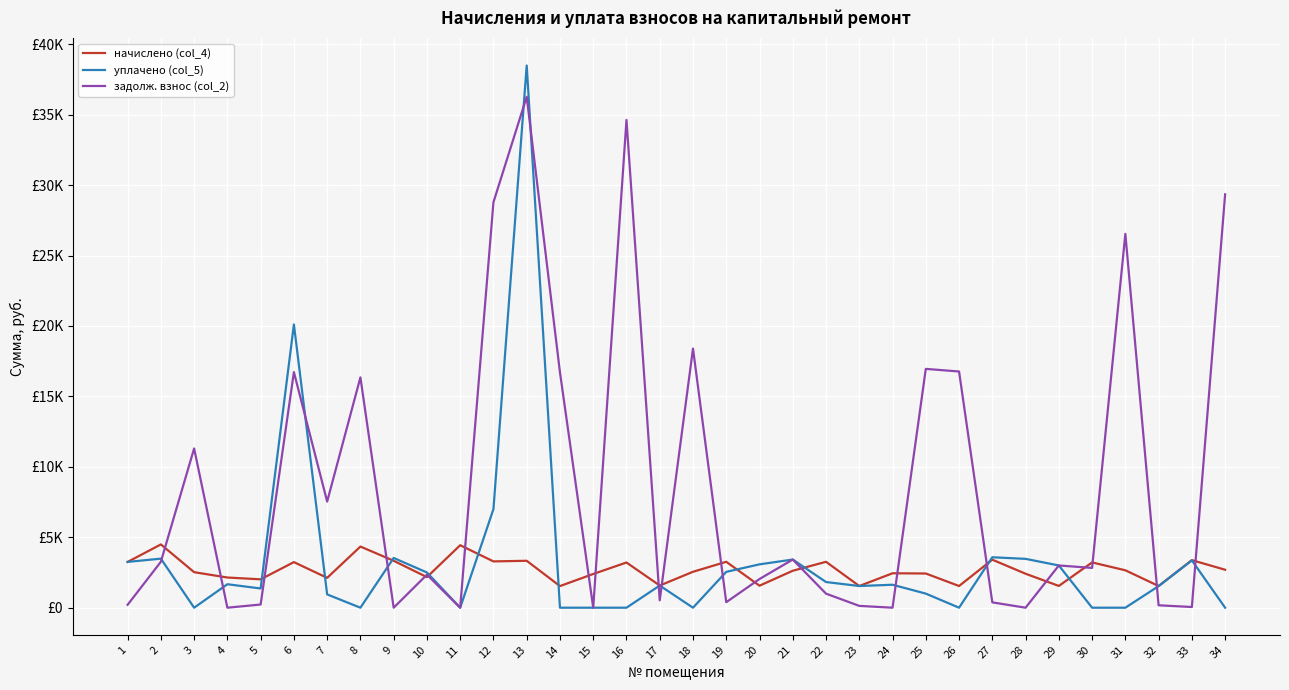

True or false: уплачено (col_5) and задолж. взнос (col_2) intersect in this chart.

True